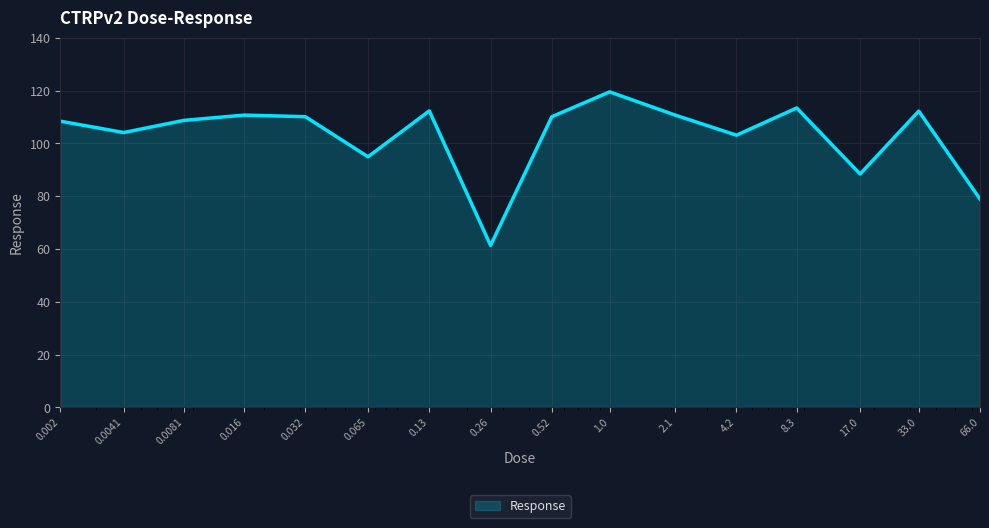

What is the difference between the maximum and minimum values?

58.1